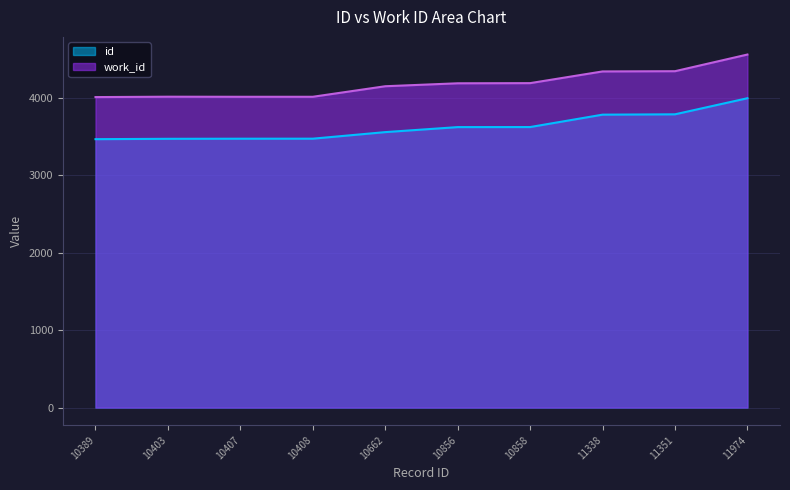

Count the number of data series in this chart.

2